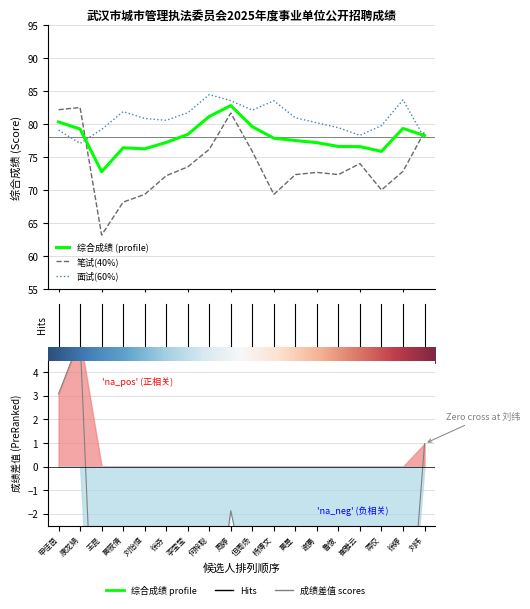

What is the average value of the 面试(60%) series?

80.8